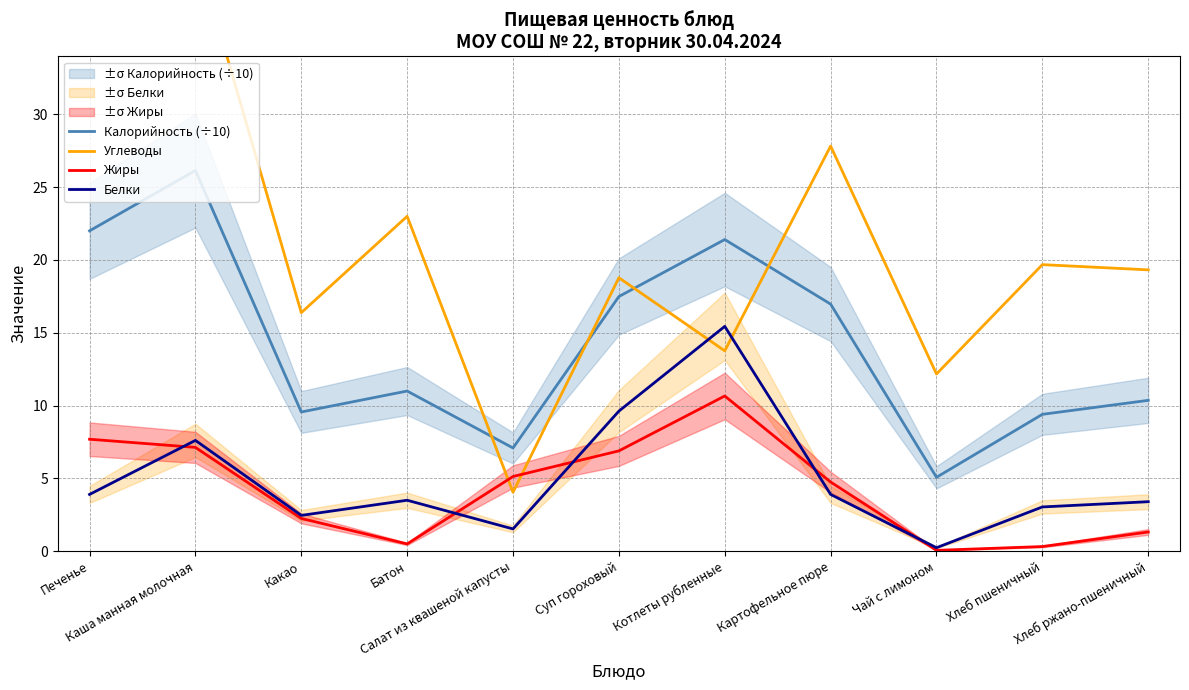

What is the approximate value of Жиры at Суп гороховый?

6.9